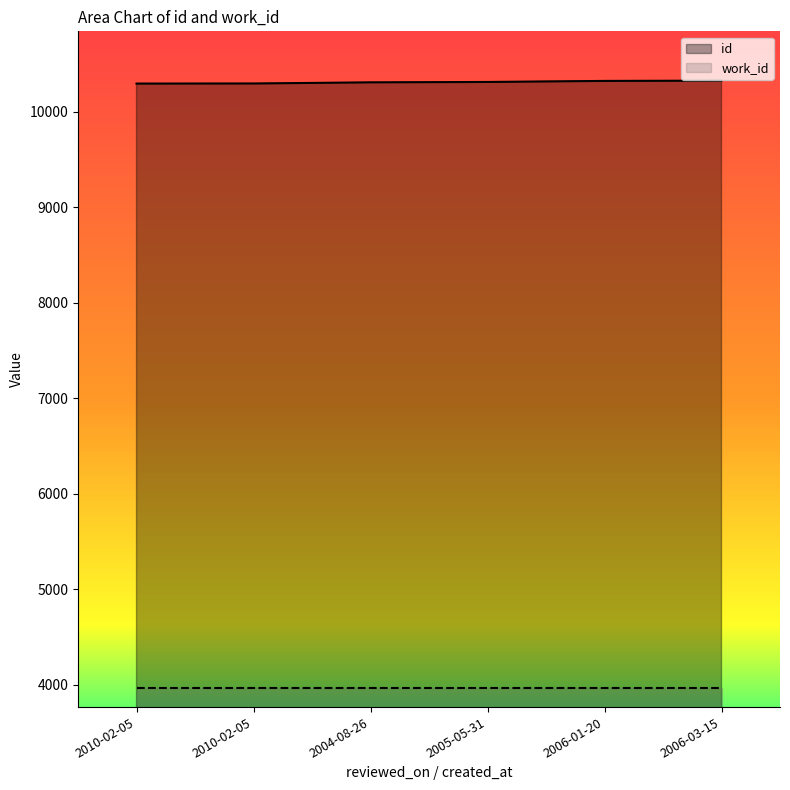

What is the sum of all values?

61866